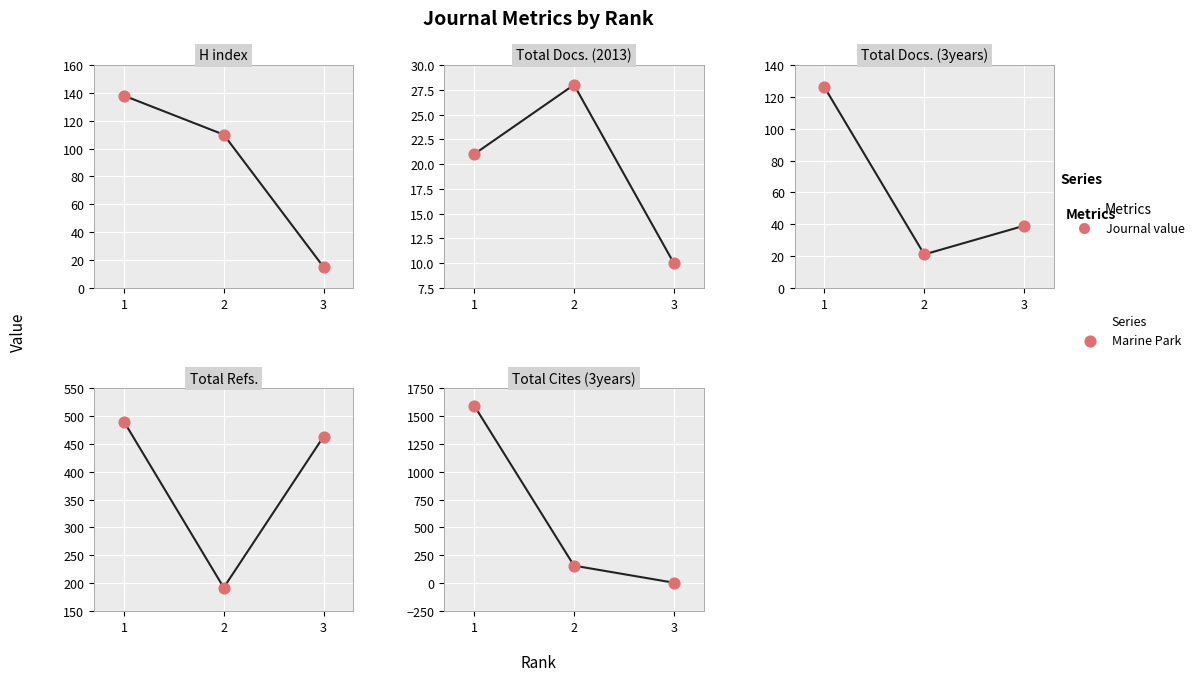

Is the value of Total Docs. (2013) at 1 greater than the value of H index at 3?

Yes